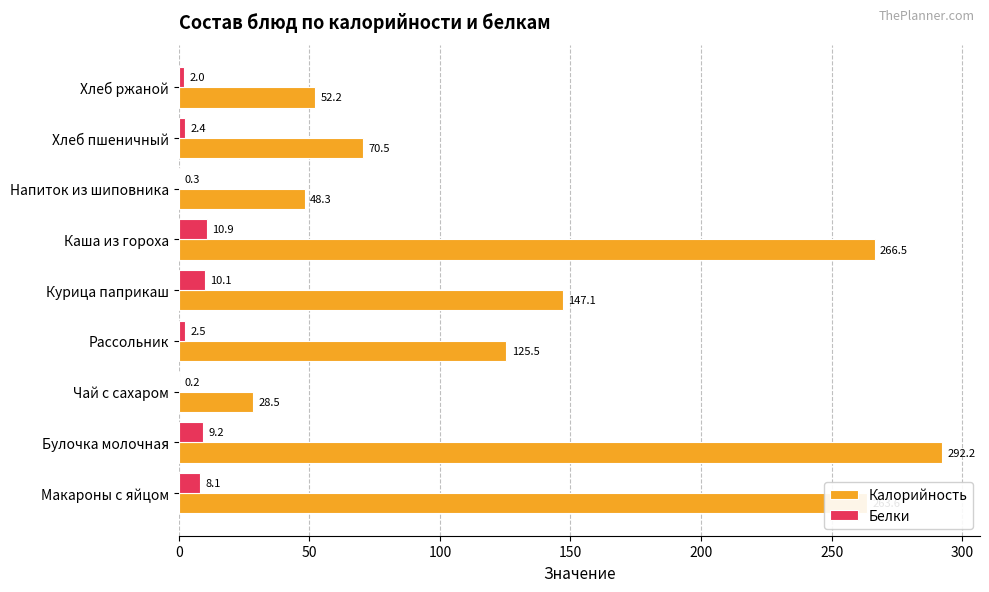

What is the sum of the Белки values at Напиток из шиповника and Рассольник?

2.8